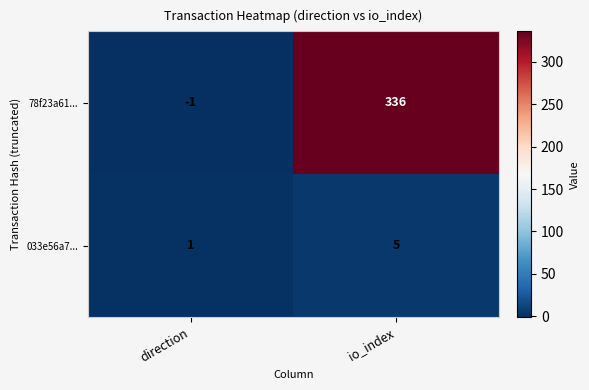

Rank the series at io_index from highest to lowest value.

78f23a61..., 033e56a7...